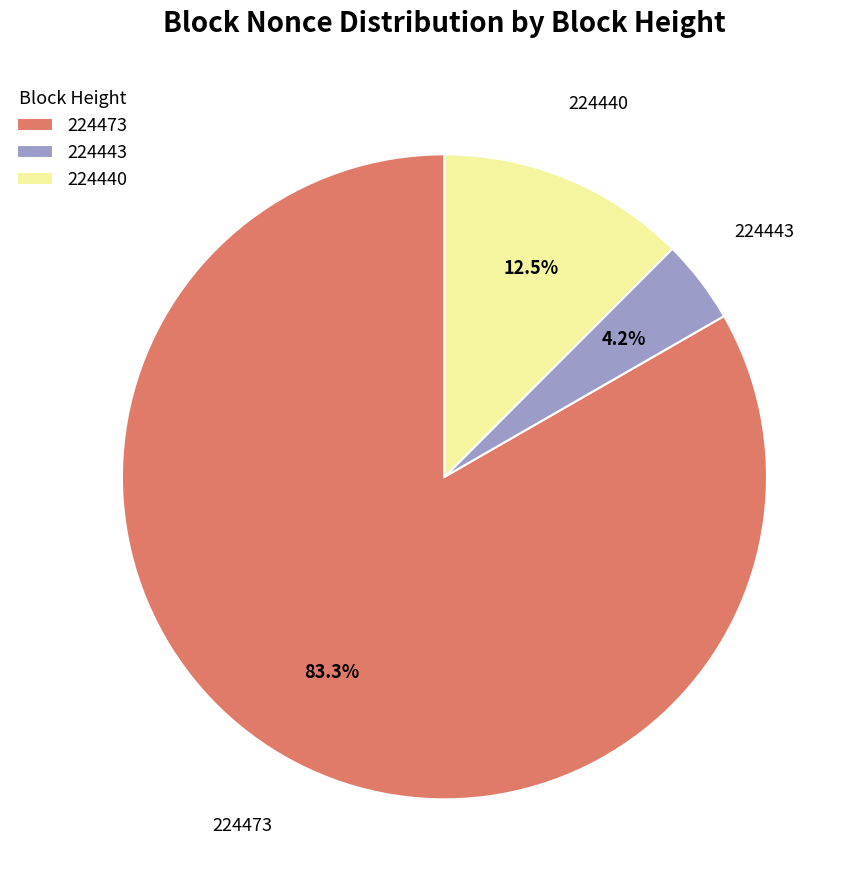

Is there a majority slice in this chart?

Yes